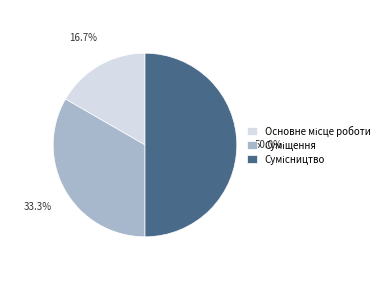

Which category has the biggest portion of the pie?

Сумісництво